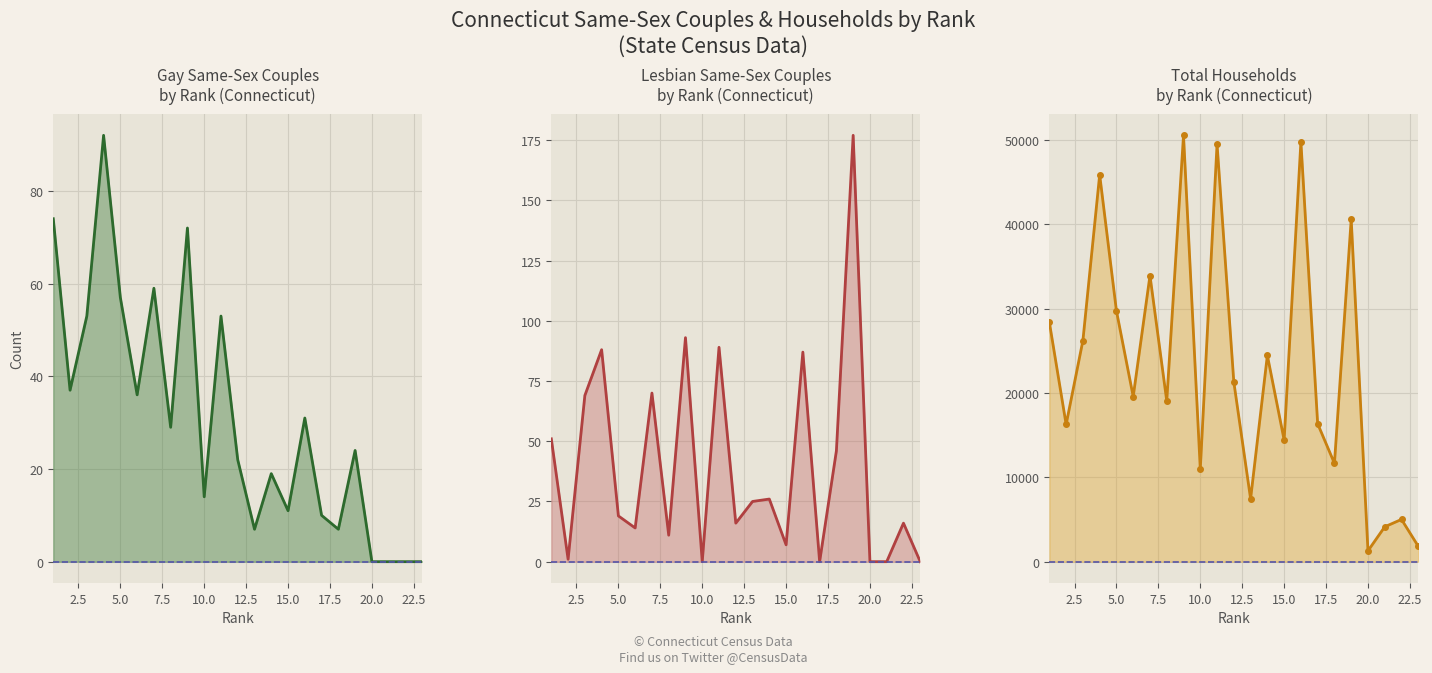

How many data points in households are less than 19576?

11